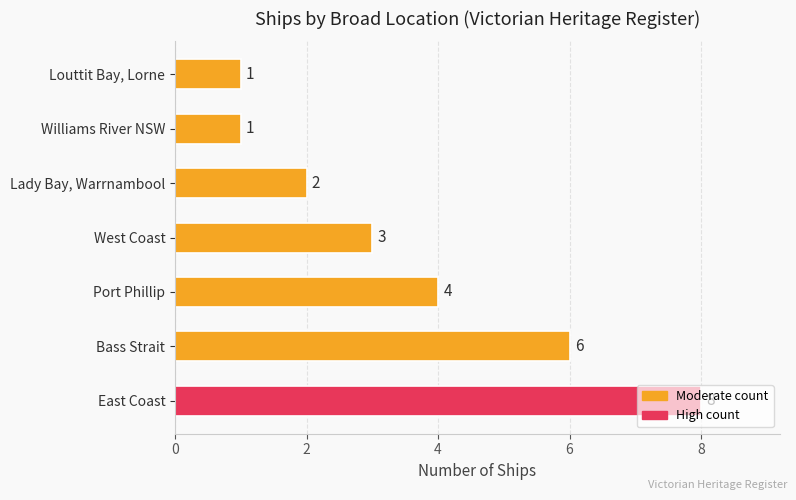

How many values are between 1 and 6?

6